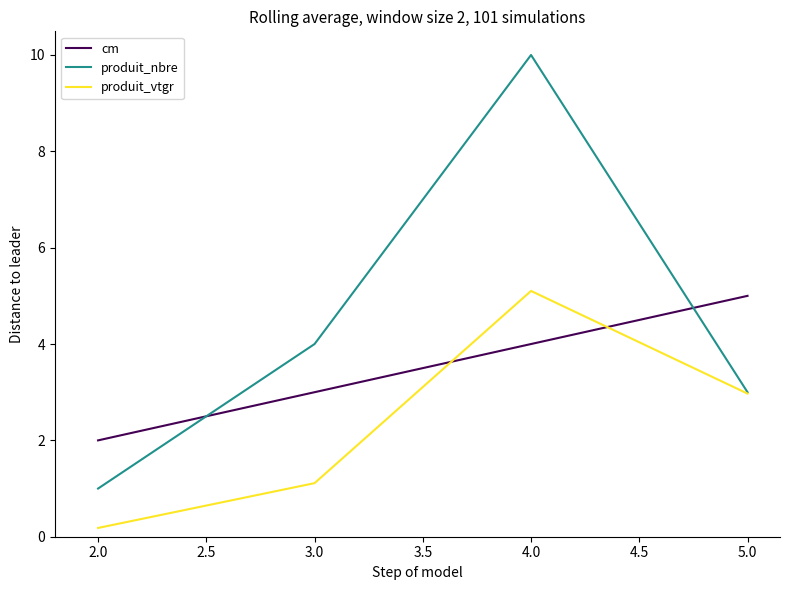

Rank the series by their average value, from highest to lowest.

produit_nbre, cm, produit_vtgr